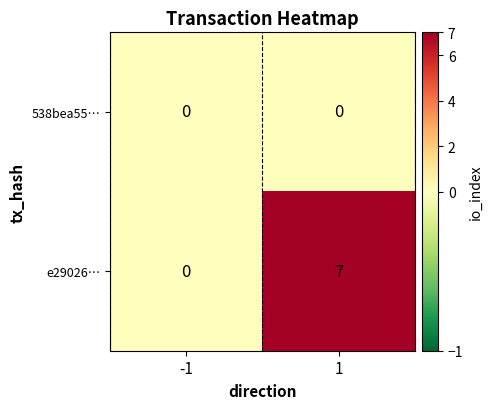

What is the greatest value displayed?

7